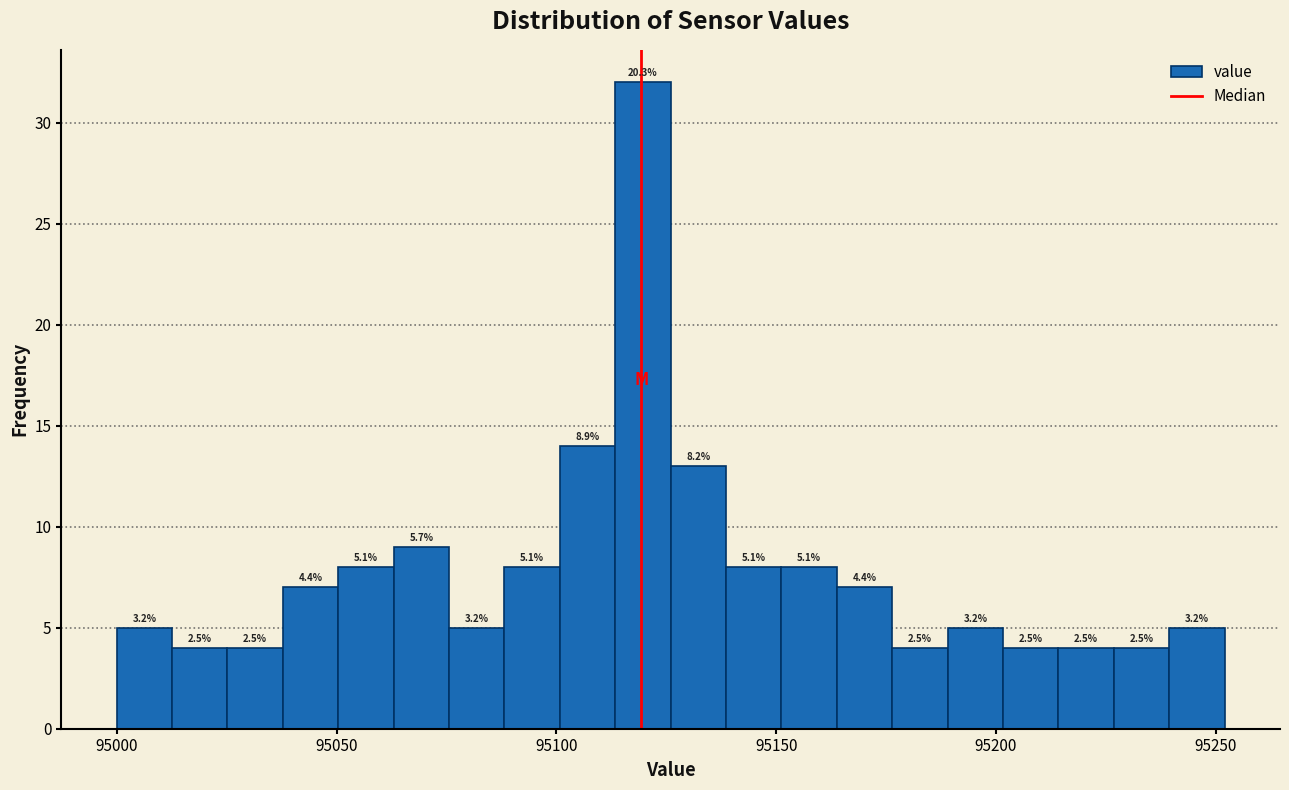

Read against the x-axis, roughly where is the centre of the tallest bar?

95120